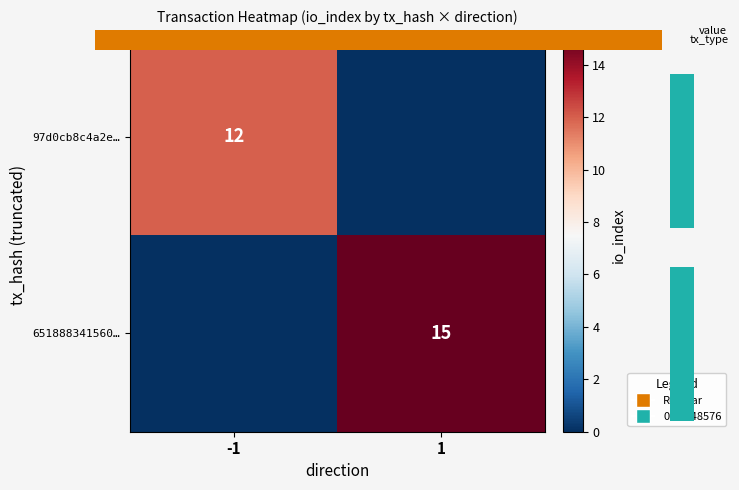

How many positive values does the 97d0cb8c4a2e… series have?

1